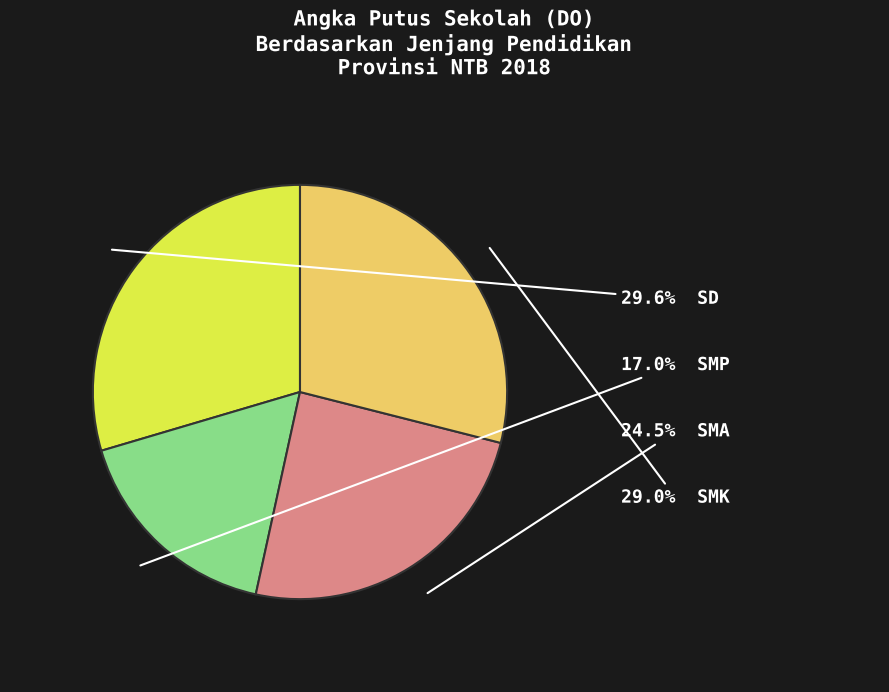

Is there a majority slice in this chart?

No